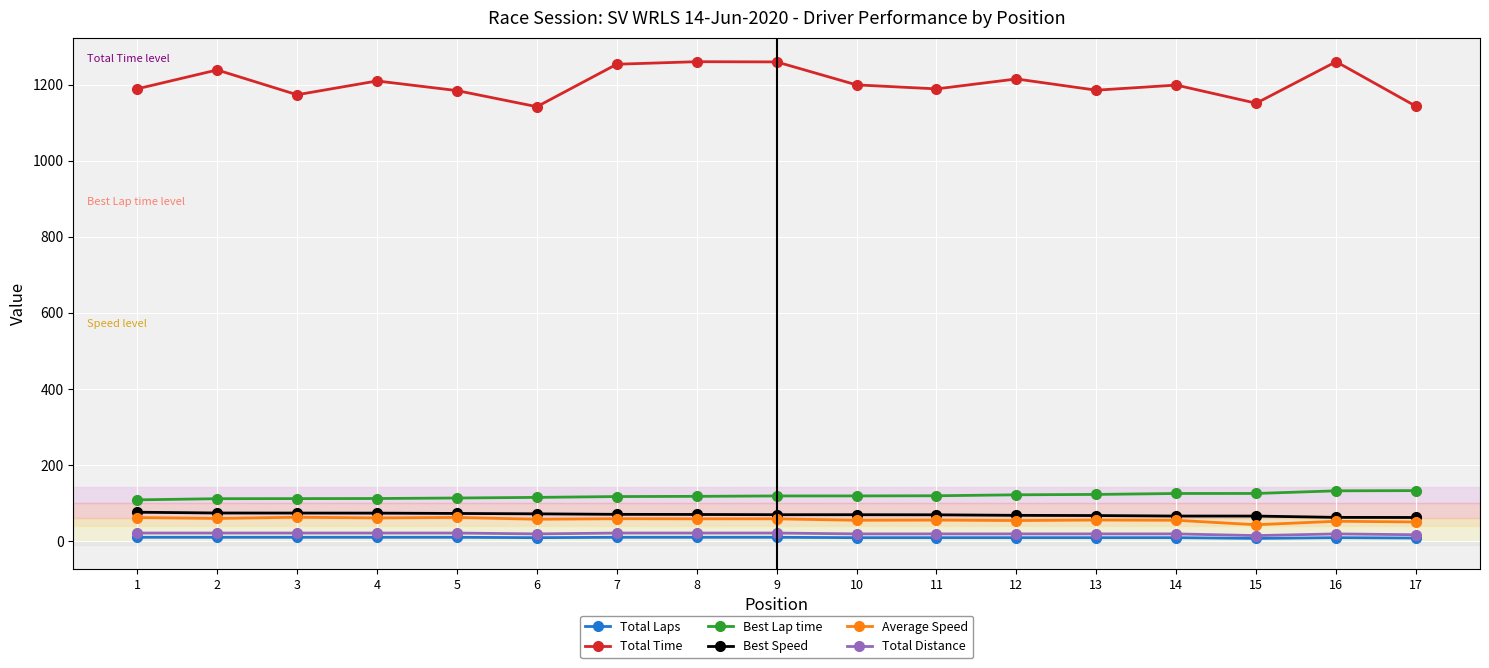

True or false: Best Lap time and Best Speed cross at least once.

False